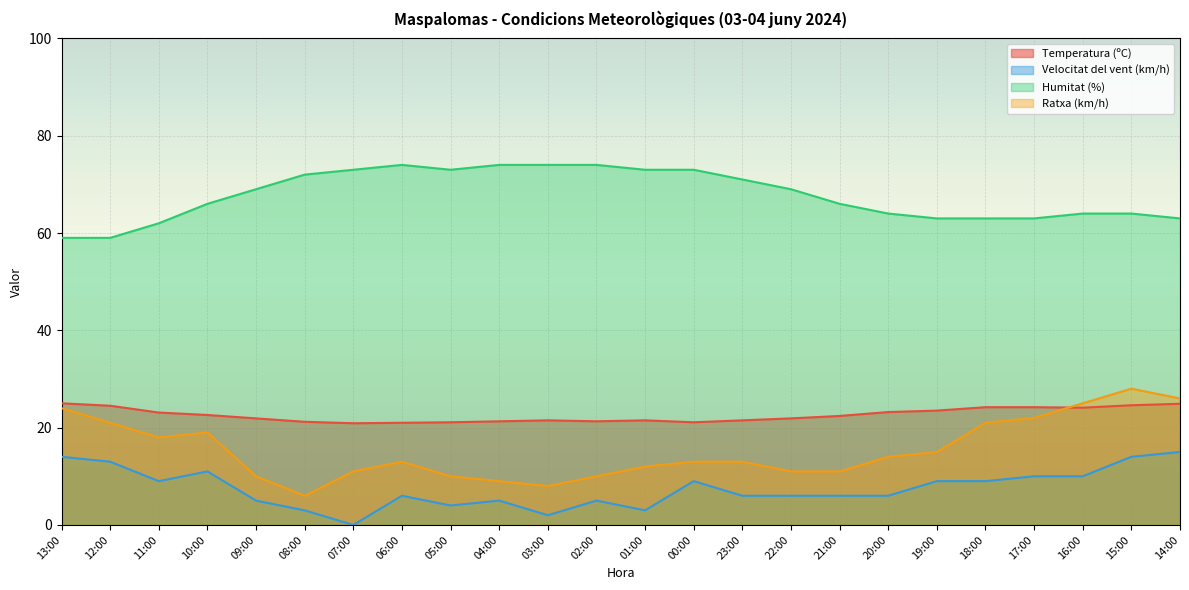

Rank the series by their maximum value, from highest to lowest.

Humitat (%), Ratxa (km/h), Temperatura (ºC), Velocitat del vent (km/h)